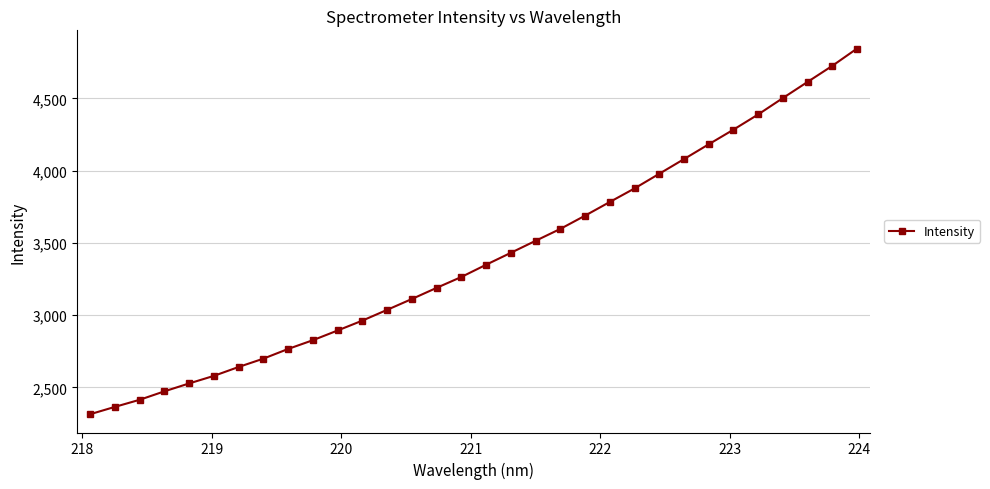

What is the value of the 8th point from the left?

2698.7